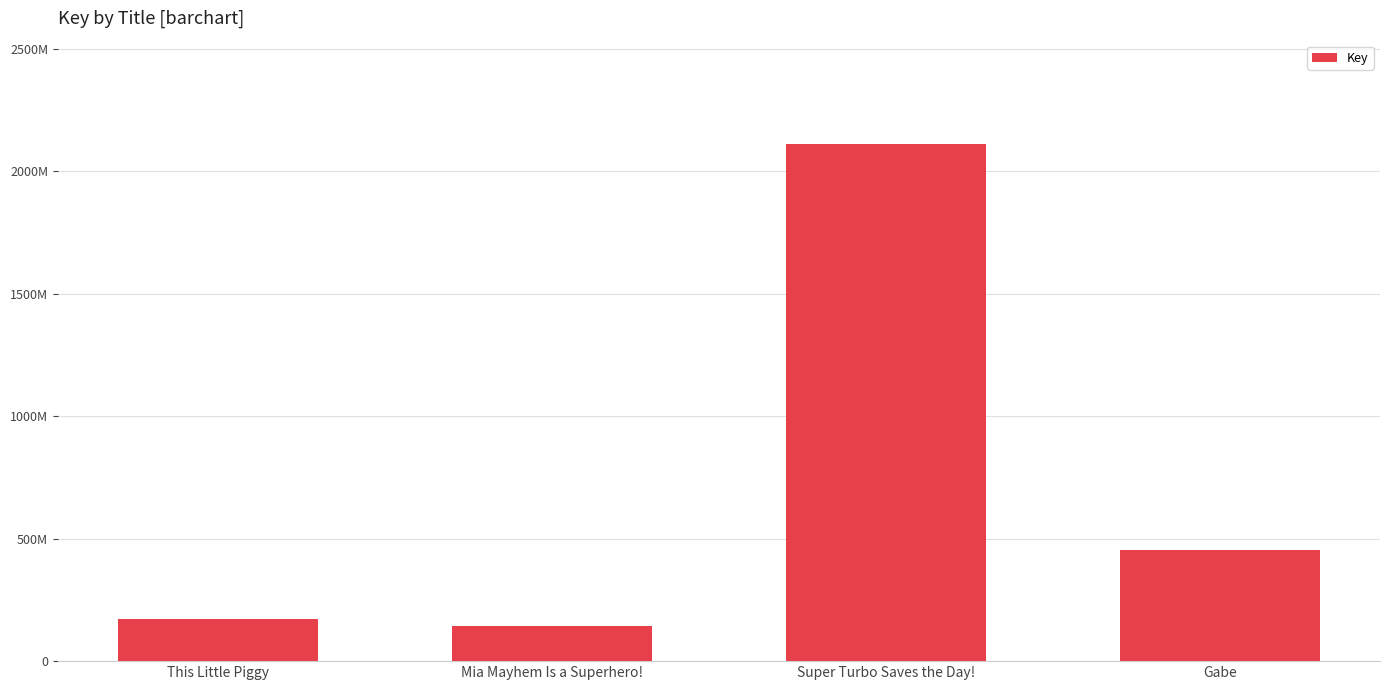

Are the bars horizontal?

No